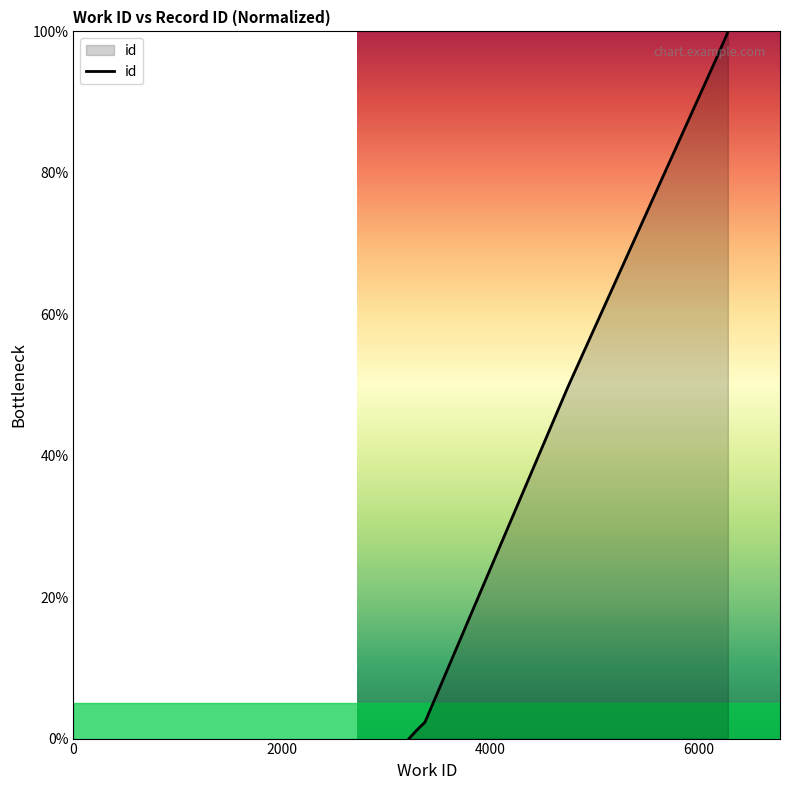

What is the greatest value displayed?

100.0